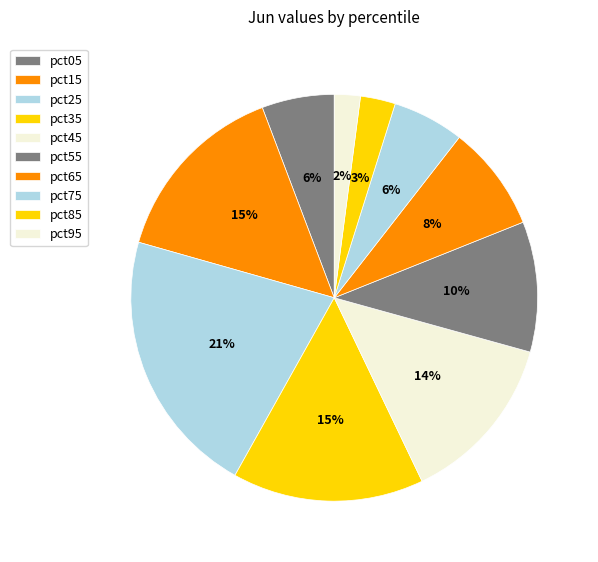

Is there any slice that represents more than half of the pie?

No